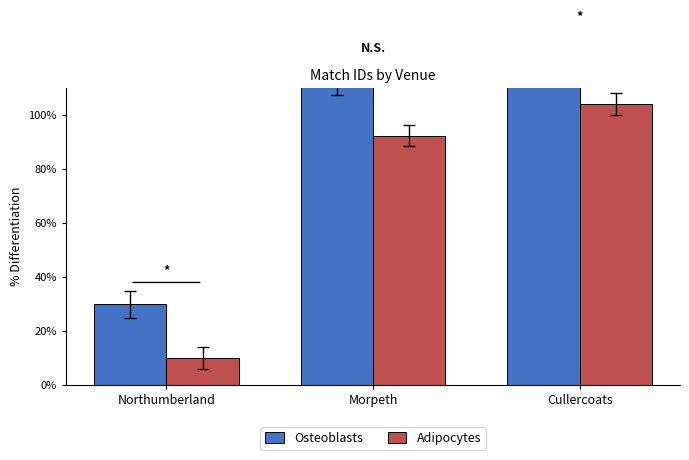

At Cullercoats, list the series in order from largest to smallest.

Osteoblasts, Adipocytes